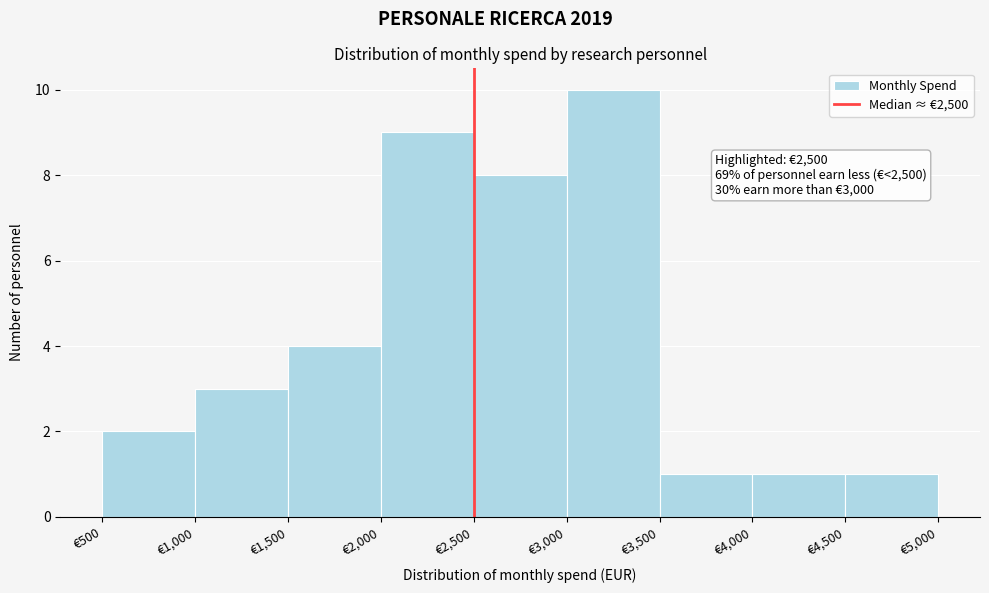

Which range on the x-axis has the tallest bar?

3000 to 3500